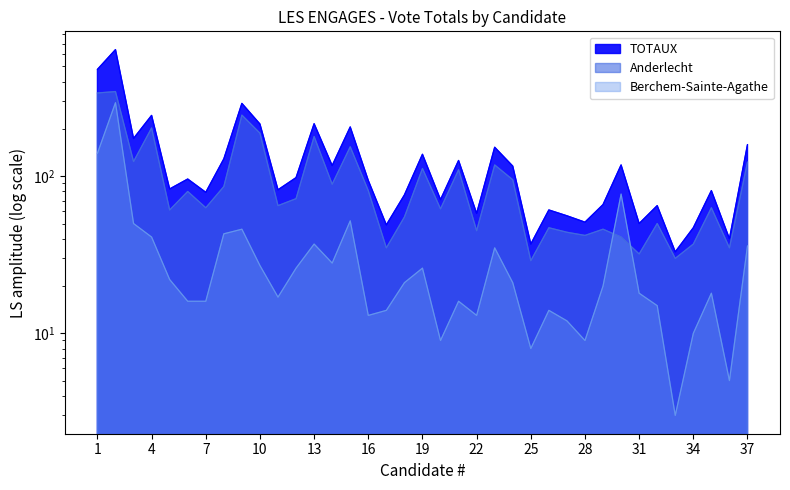

True or false: Berchem-Sainte-Agathe and TOTAUX cross at least once.

False